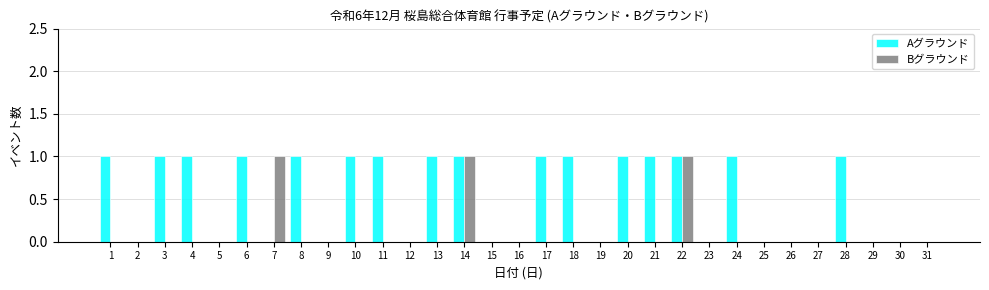

What is the maximum value for Bグラウンド?

1